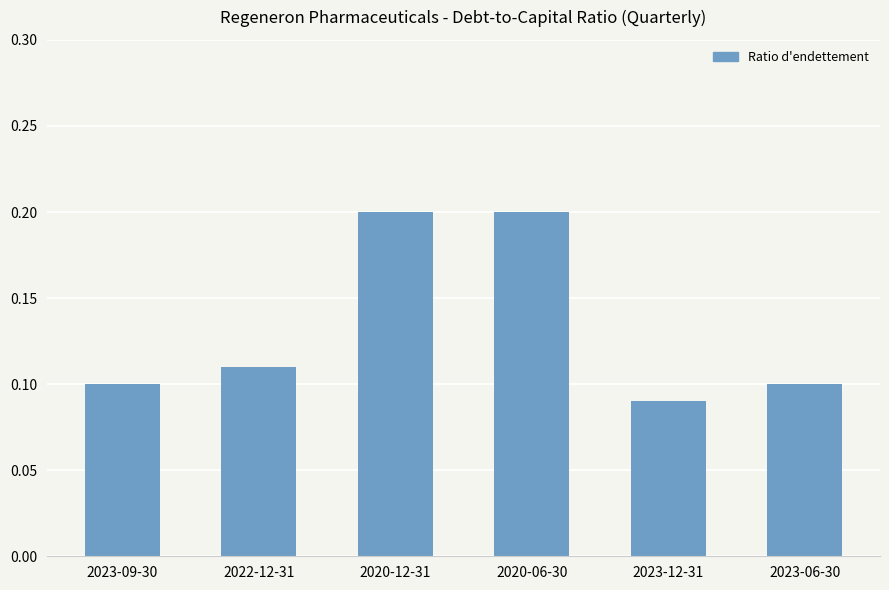

What is the sum of the values at 2023-06-30 and 2020-12-31?

0.3